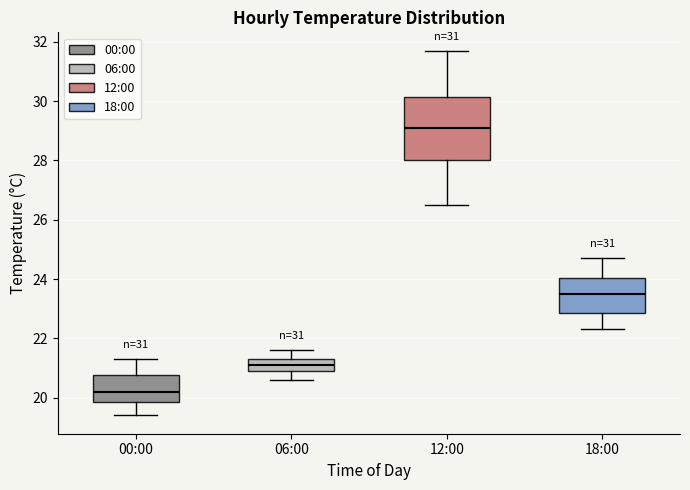

Which box has the highest median line?

12:00